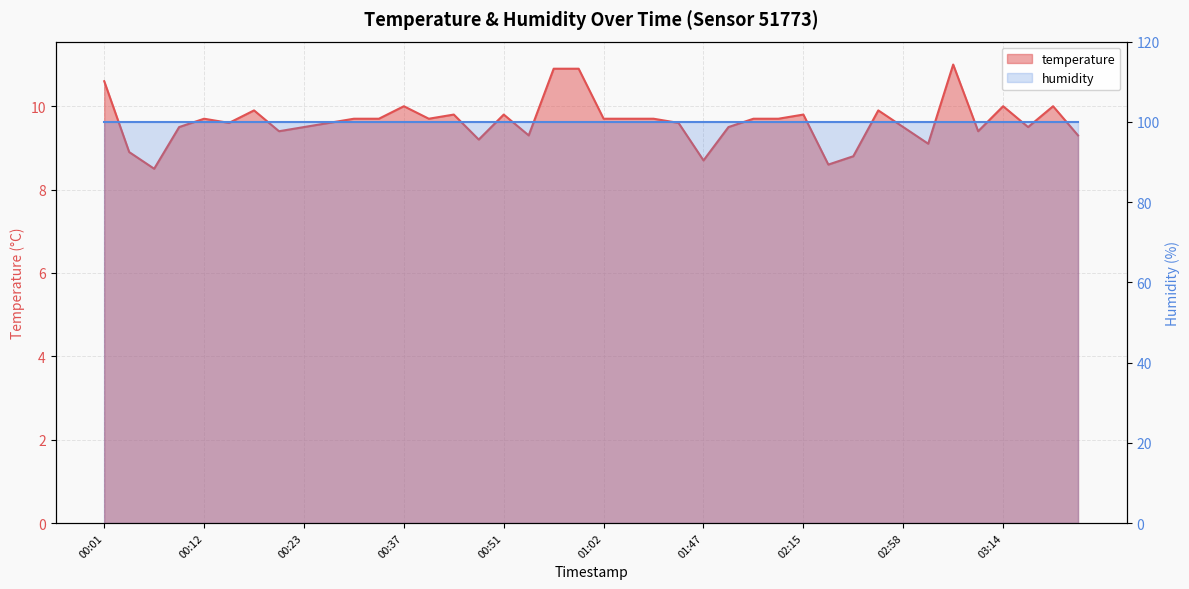

Reading left to right, what are all the values shown in this chart?

10.6	8.9	8.5	9.5	9.7	9.6	9.9	9.4	9.5	9.6	9.7	9.7	10.0	9.7	9.8	9.2	9.8	9.3	10.9	10.9	9.7	9.7	9.7	9.6	8.7	9.5	9.7	9.7	9.8	8.6	8.8	9.9	9.5	9.1	11.0	9.4	10.0	9.5	10.0	9.3